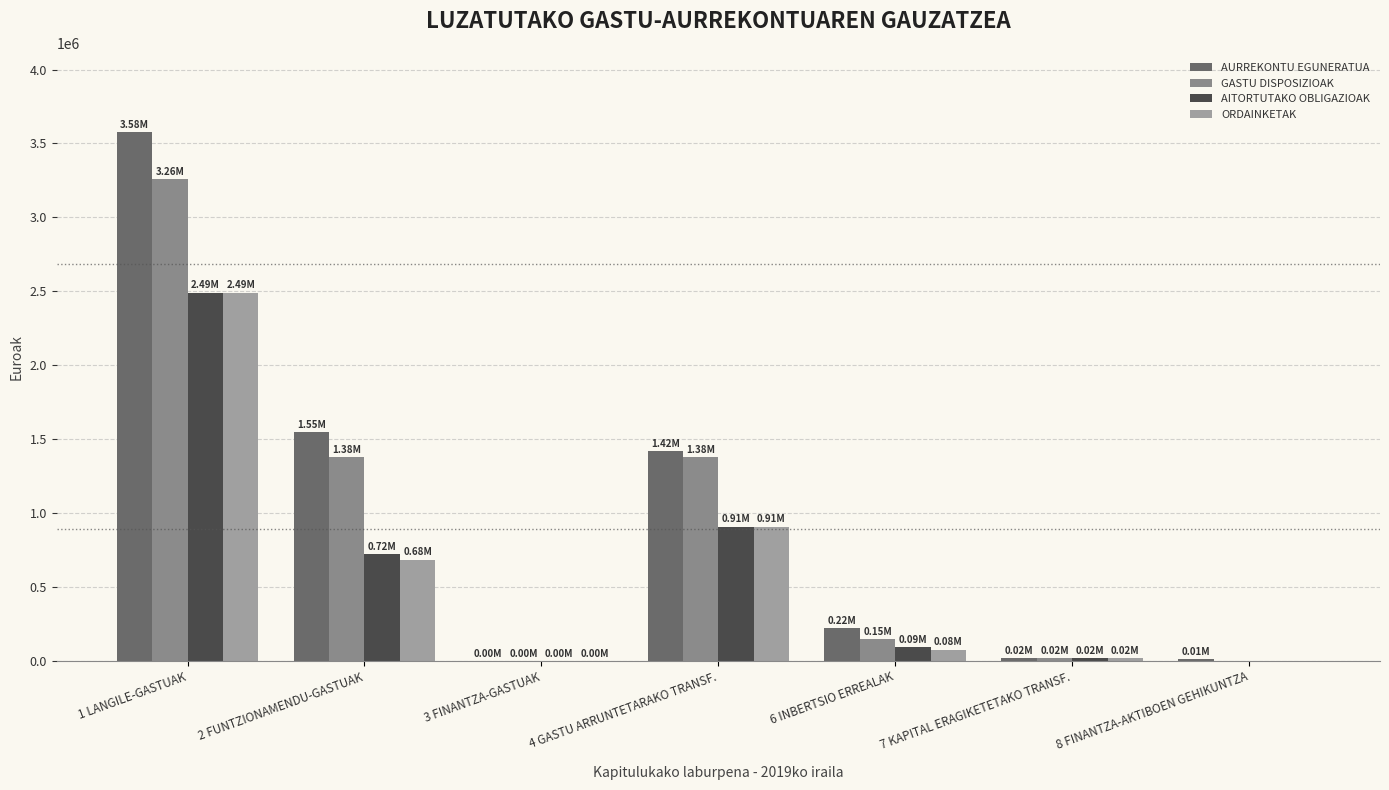

What are all the series names shown in the legend?

AURREKONTU EGUNERATUA, GASTU DISPOSIZIOAK, AITORTUTAKO OBLIGAZIOAK, ORDAINKETAK